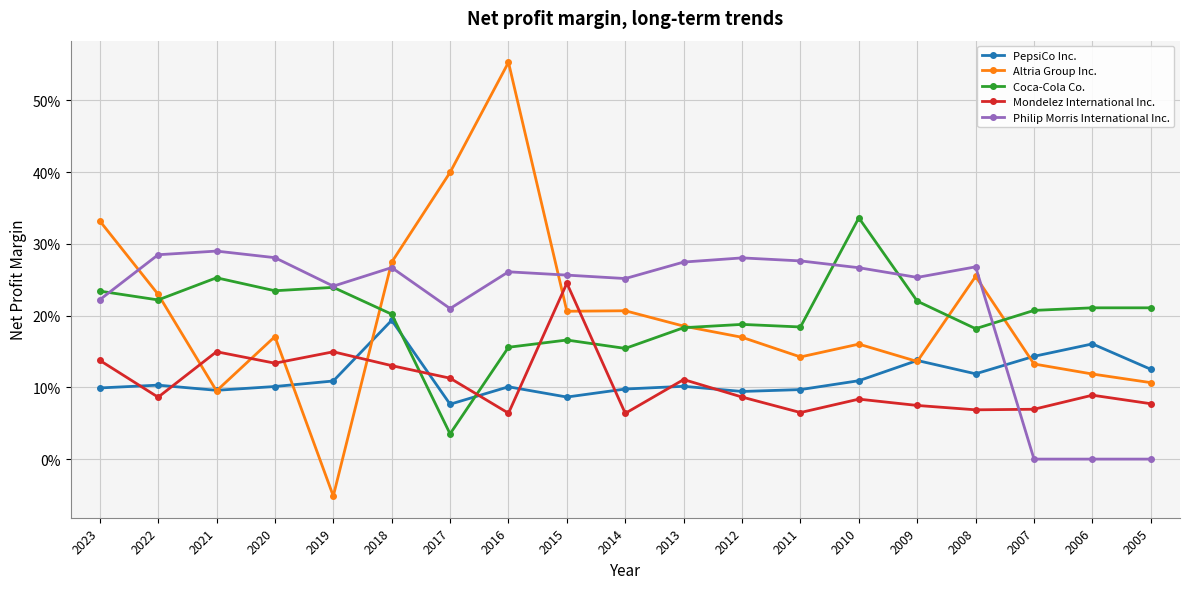

Which series has the widest spread of values?

Altria Group Inc.